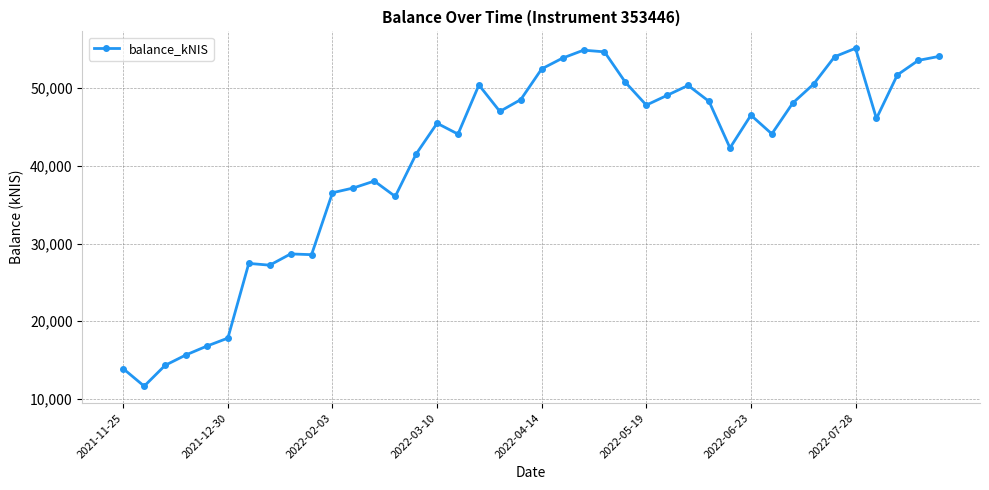

True or false: there are more than 2 points higher than both neighbors.

True